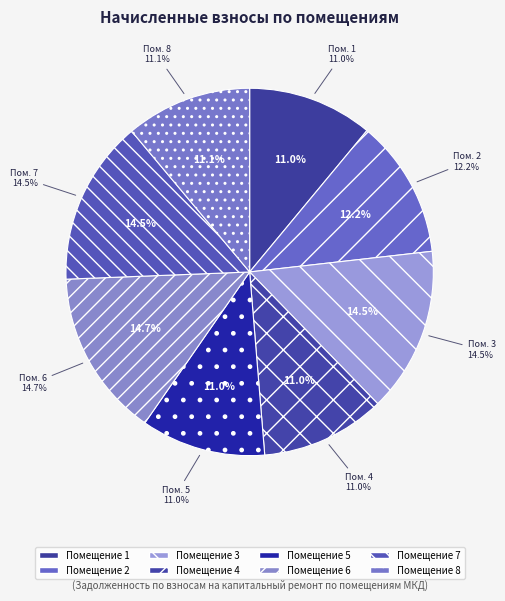

The 5 slice represents 11% of the pie. True or false?

True